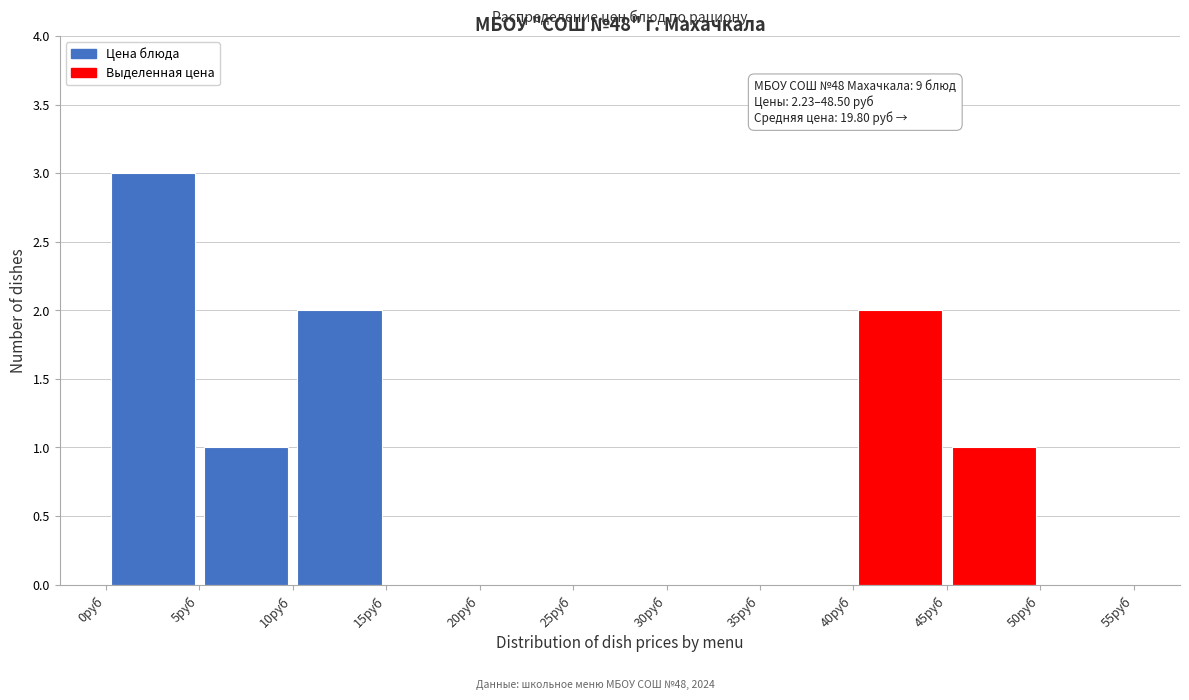

Which range on the x-axis has the tallest bar?

0 to 5